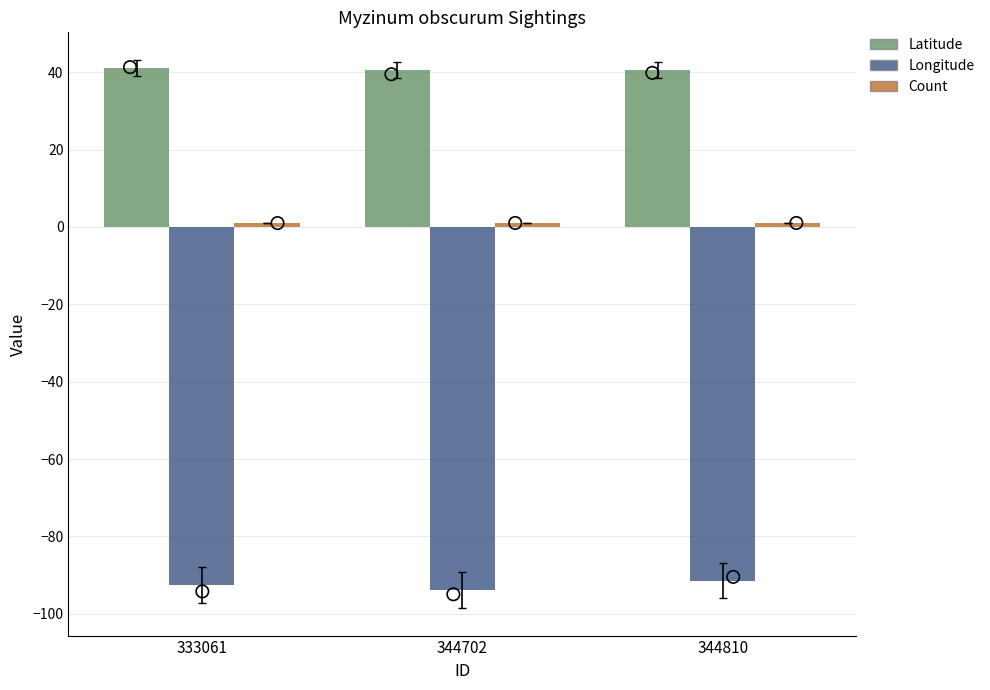

At which category is the sum across all series the highest?

344810